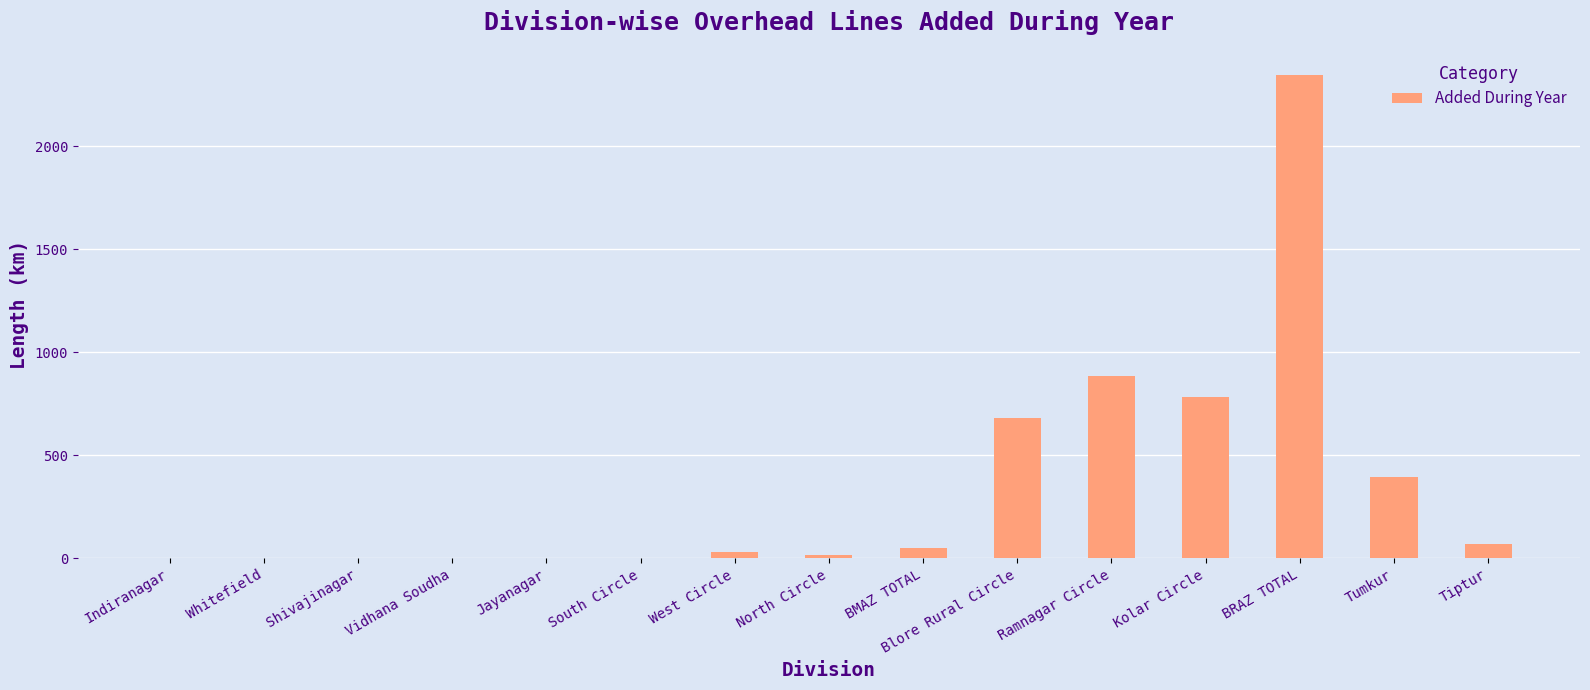

What is the change in value from BRAZ TOTAL to Tiptur?

-2275.1